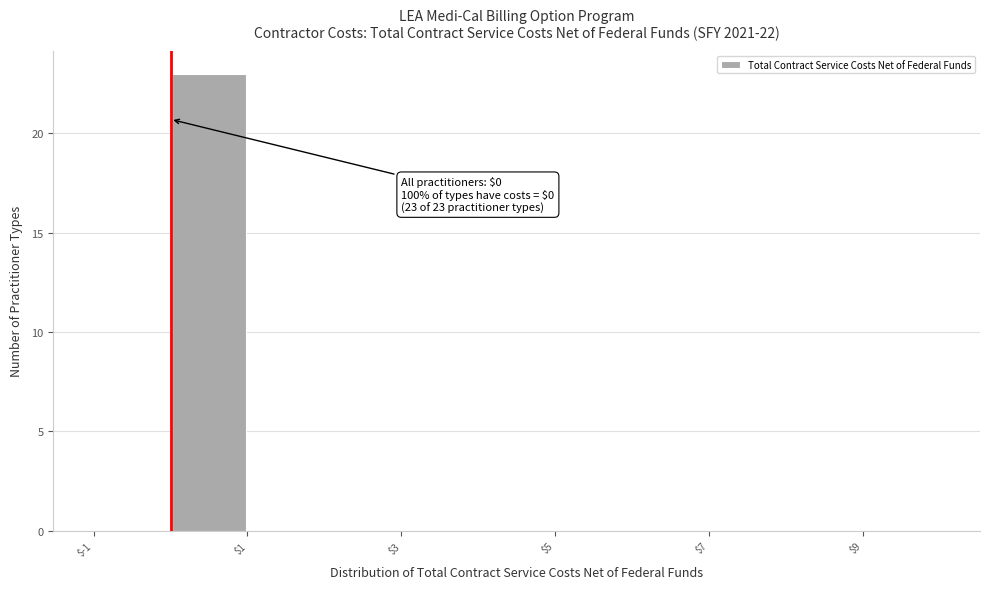

Which range on the x-axis has the tallest bar?

0 to 1